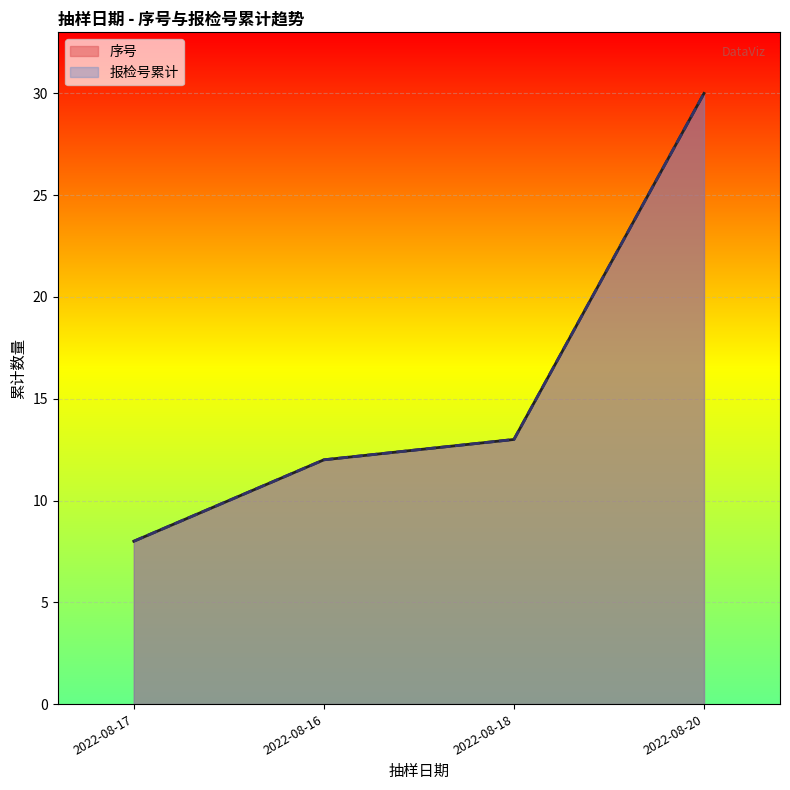

Read the 序号 value at 2022-08-20, to the nearest 5.

15